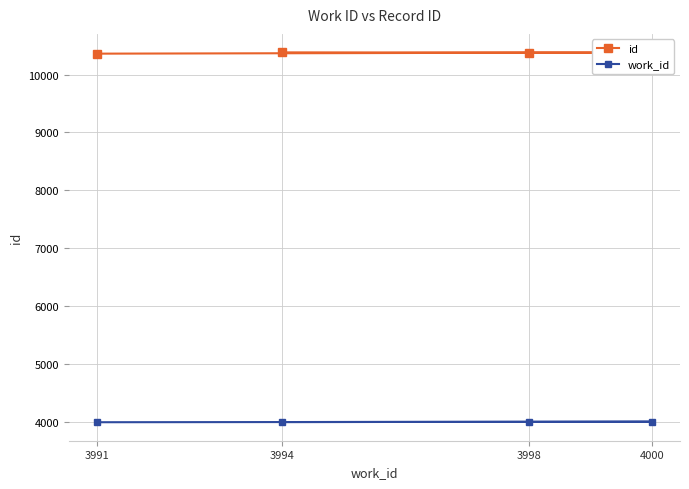

Reading left to right, what are all the values shown in this chart?

id: 3991=10363	3998=10379	4000=10381	3994=10385
work_id: 3991=3991	3998=3998	4000=4000	3994=3994